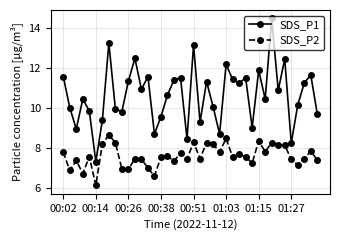

True or false: SDS_P1 and SDS_P2 cross at least once.

False